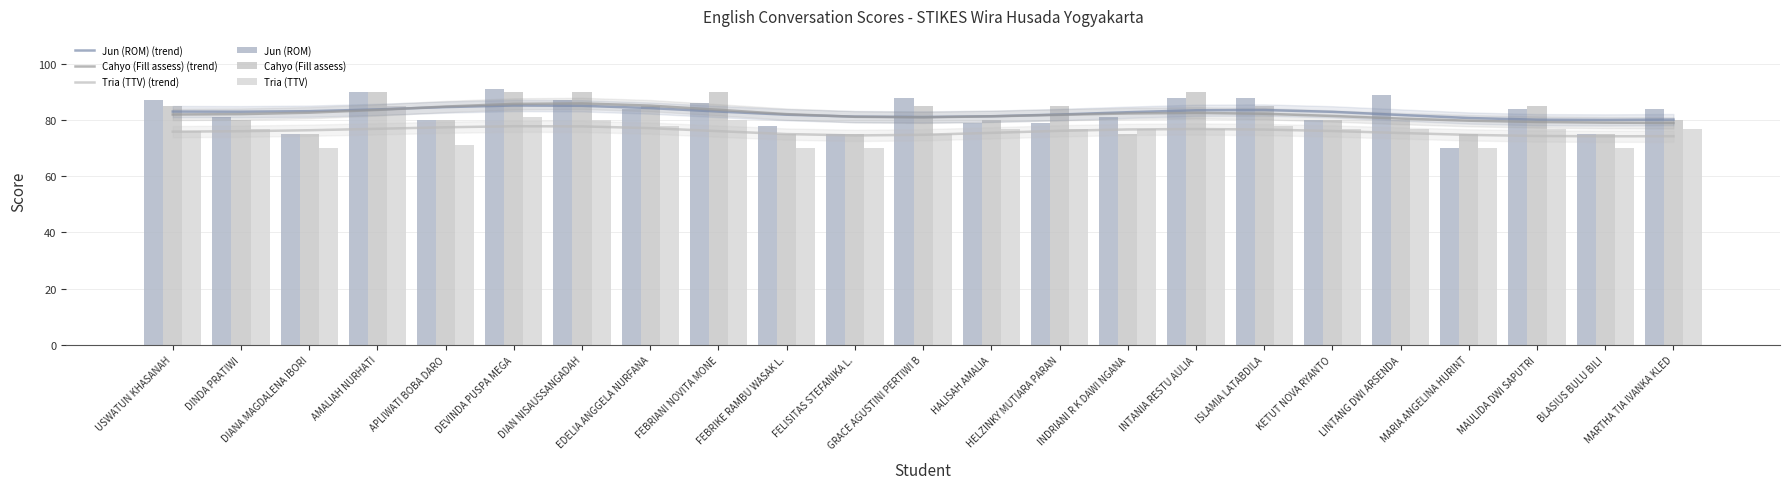

How many groups of bars are there?

23